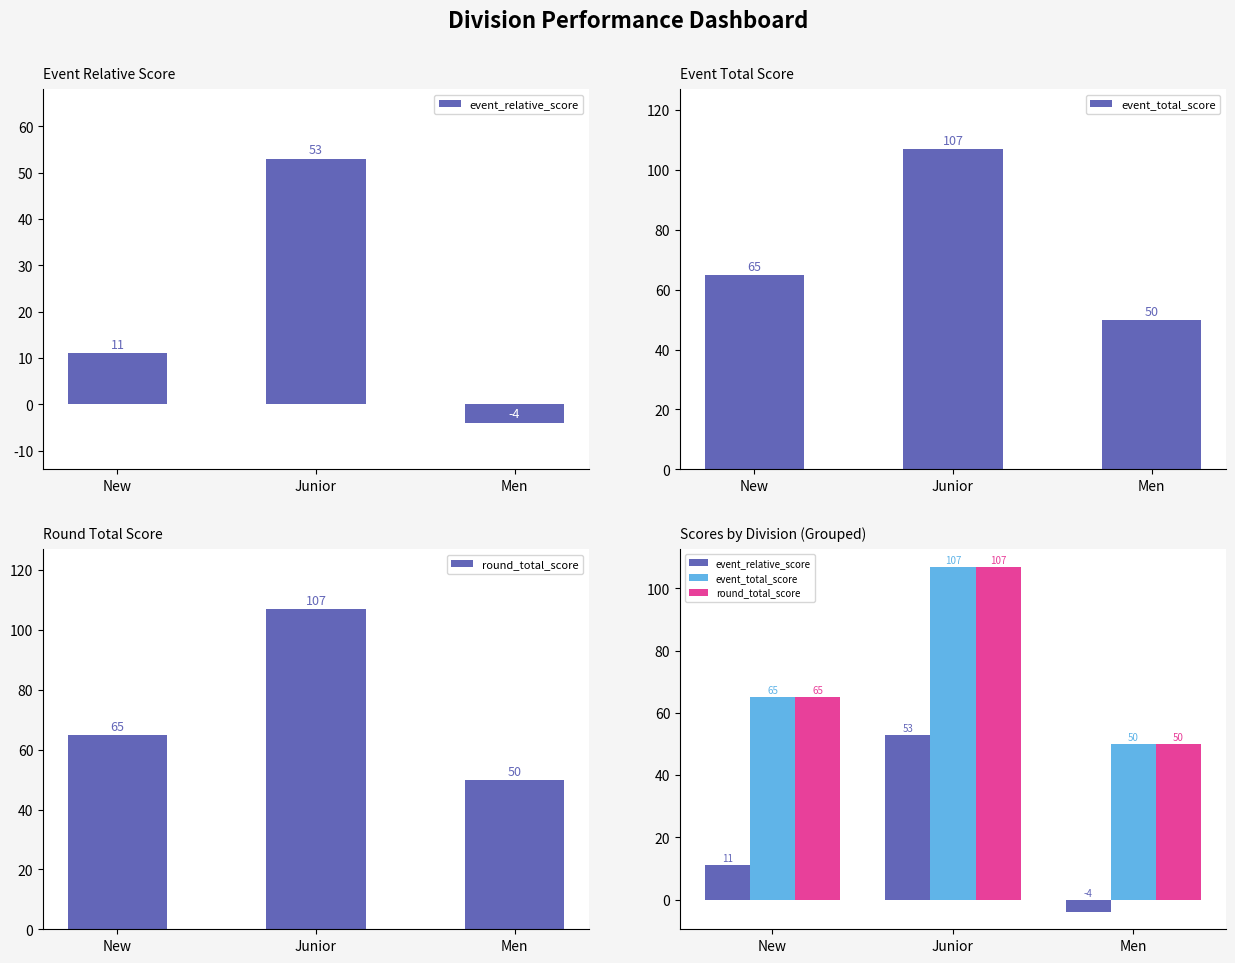

What are all the series names shown in the legend?

event_relative_score, event_total_score, round_total_score